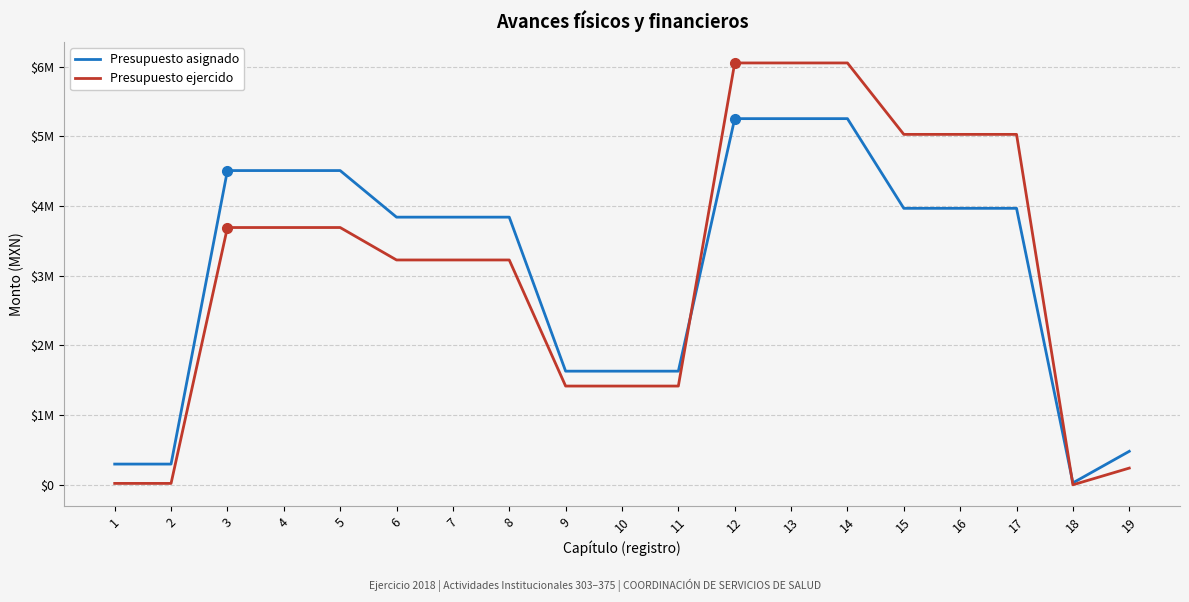

List the series in order of their peak value, highest first.

Presupuesto ejercido, Presupuesto asignado